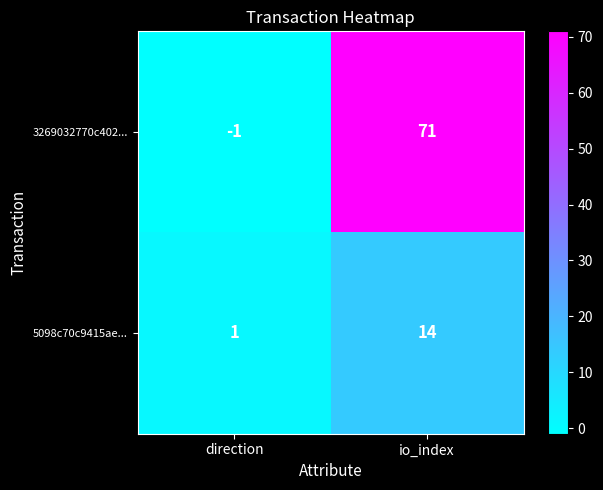

Which series has the widest spread of values?

3269032770c402...